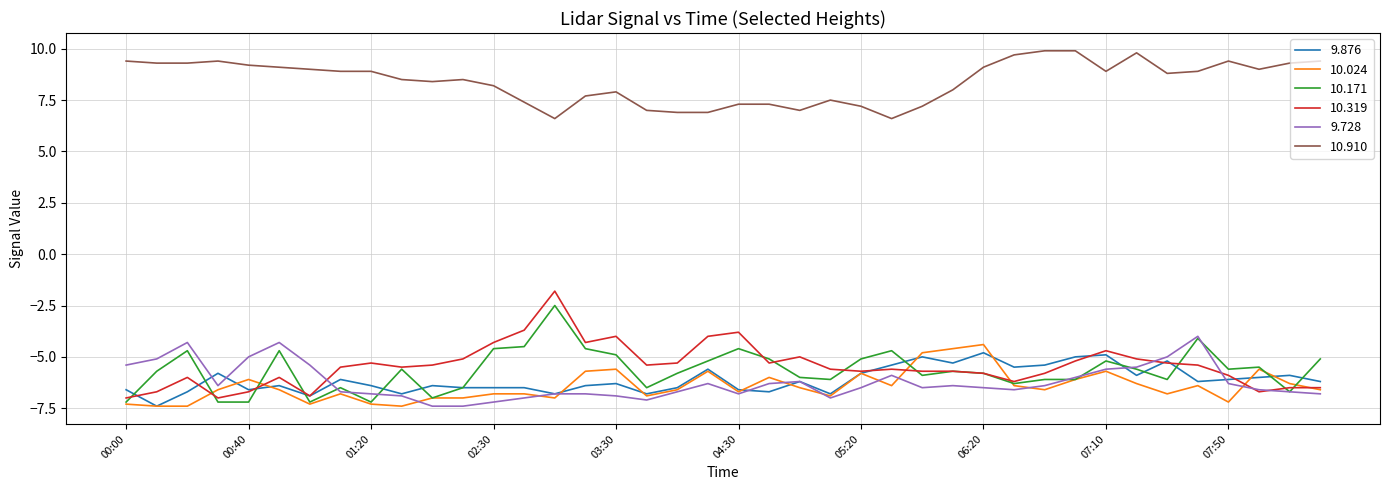

What is the smallest value displayed?

-7.4